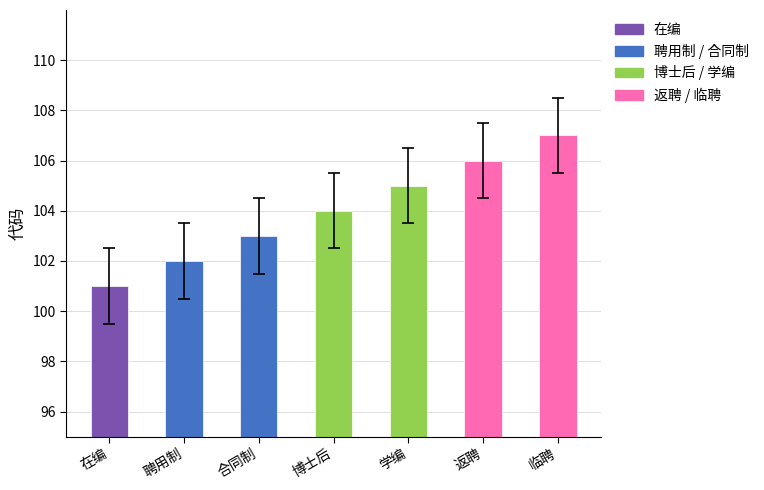

List the labels in order of value, smallest first.

在编, 聘用制, 合同制, 博士后, 学编, 返聘, 临聘